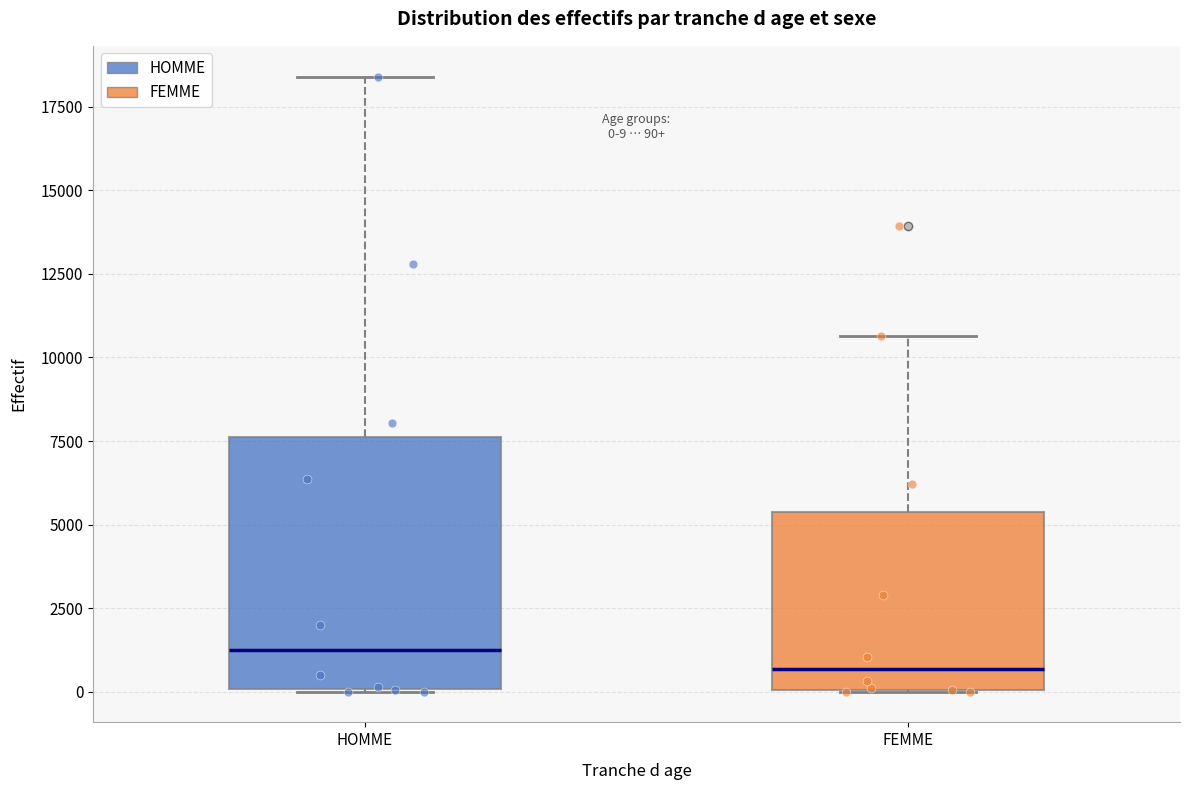

Which box has the highest median line?

HOMME